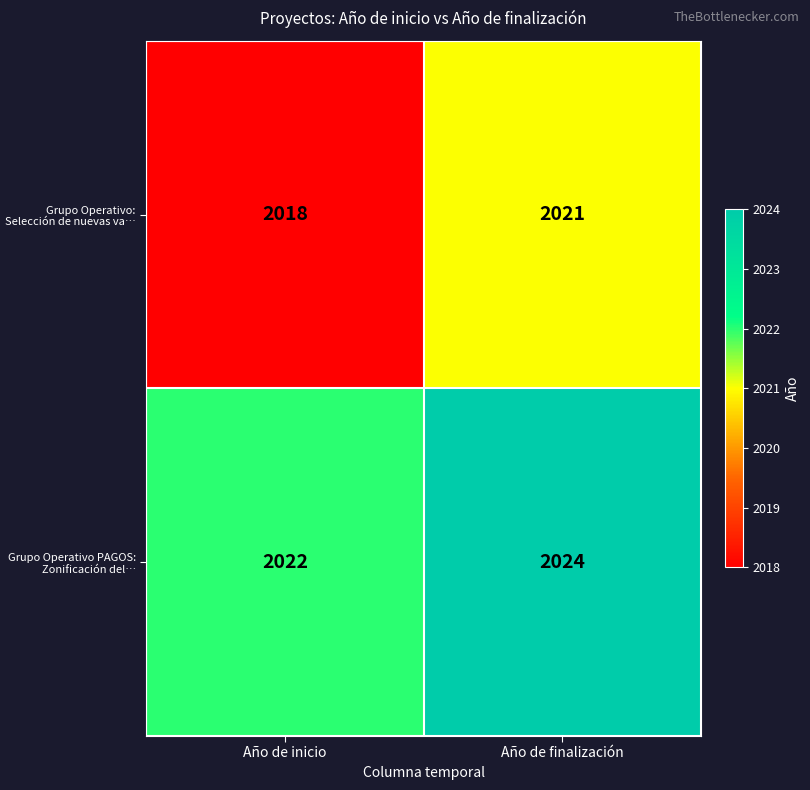

Is the value of Grupo Operativo: Selección de nuevas va… at Año de finalización greater than the value of Grupo Operativo PAGOS: Zonificación del… at Año de finalización?

No